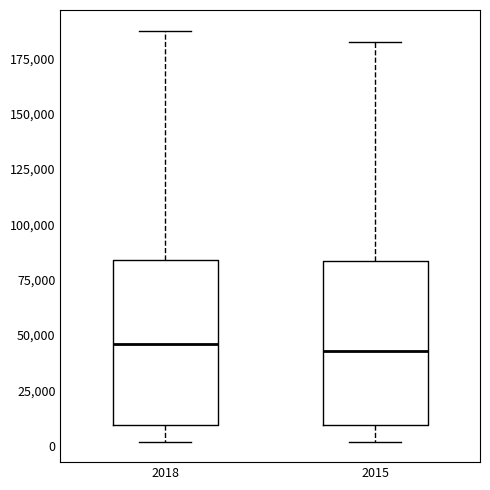

Reading left to right, transcribe this box plot: for each box, give where its median line is, the range the box spans, and where its two whiskers end, as read against the y-axis. The values are not printed on the chart, so give them approximately, as read against the axis.

2018: median 45000, box 10000 to 85000, whiskers 0 to 190000
2015: median 45000, box 10000 to 85000, whiskers 0 to 180000